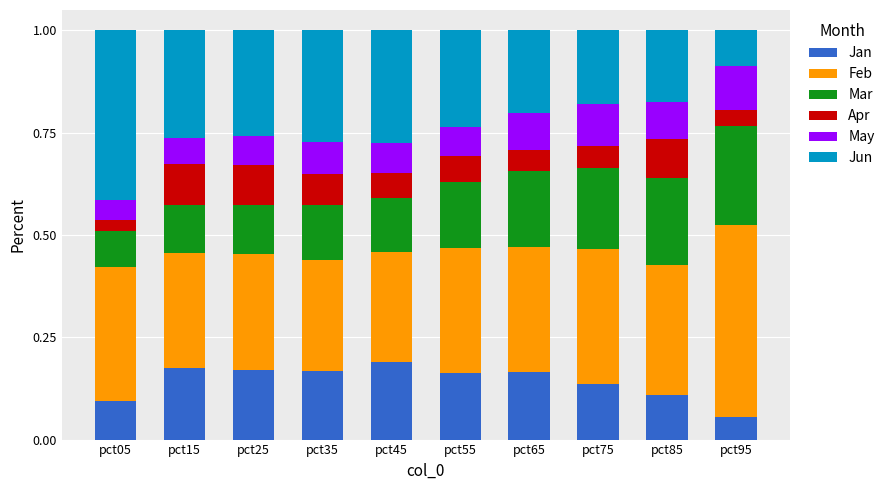

How many bars are there in total?

10